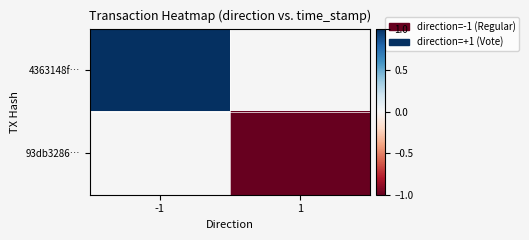

At how many categories does at least one series exceed 0?

1